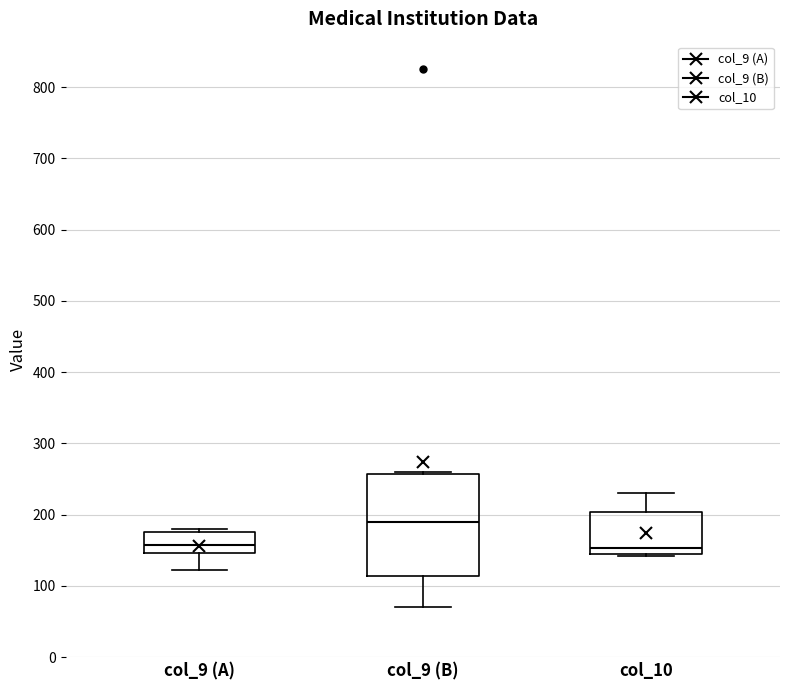

Where does the lower whisker of the box for col_9 (B) end on the y-axis? The values are not printed on the chart, so give them approximately, as read against the axis.

70